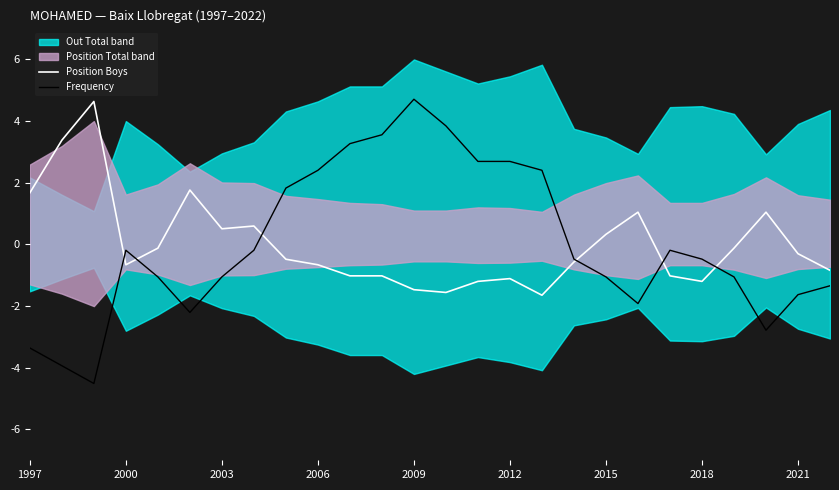

How many interior local peaks does the Frequency series have?

3